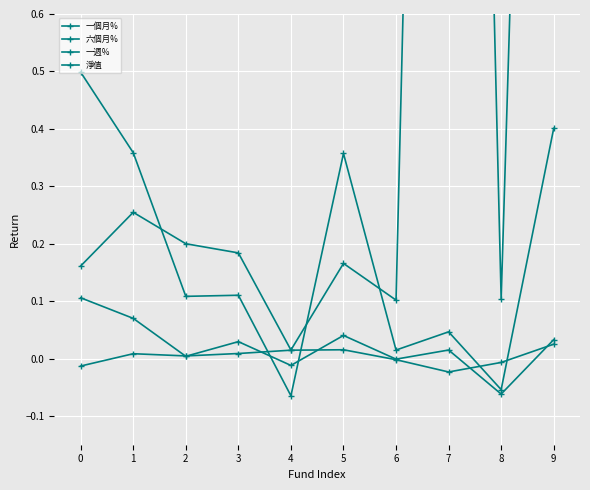

How many negative values does the 一週% series have?

4